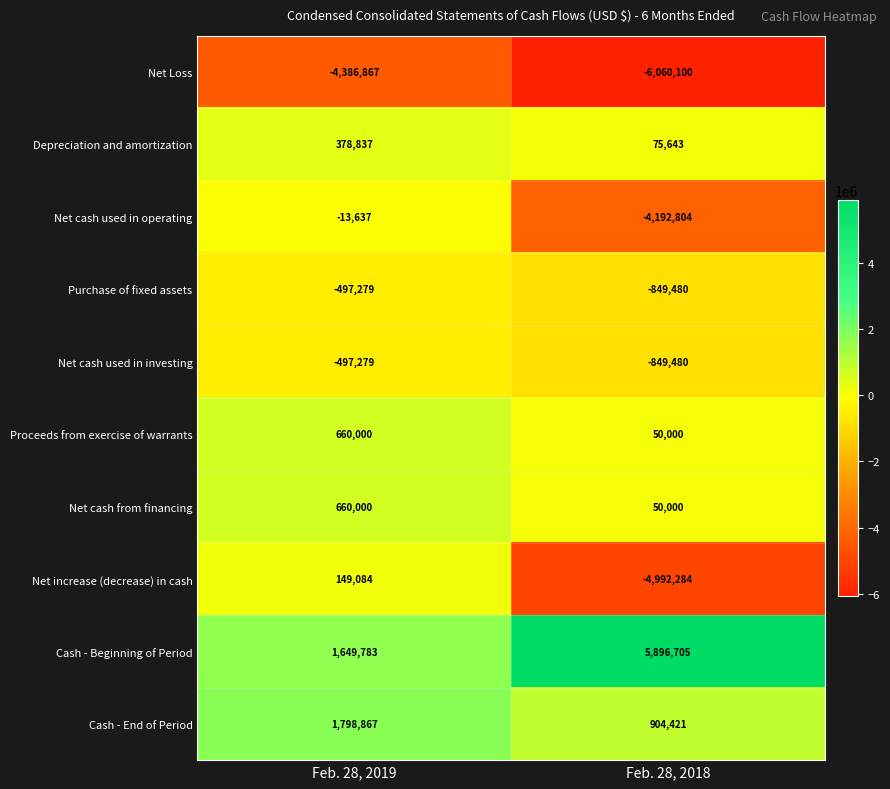

Which series has the largest range (max minus min)?

Net increase (decrease) in cash